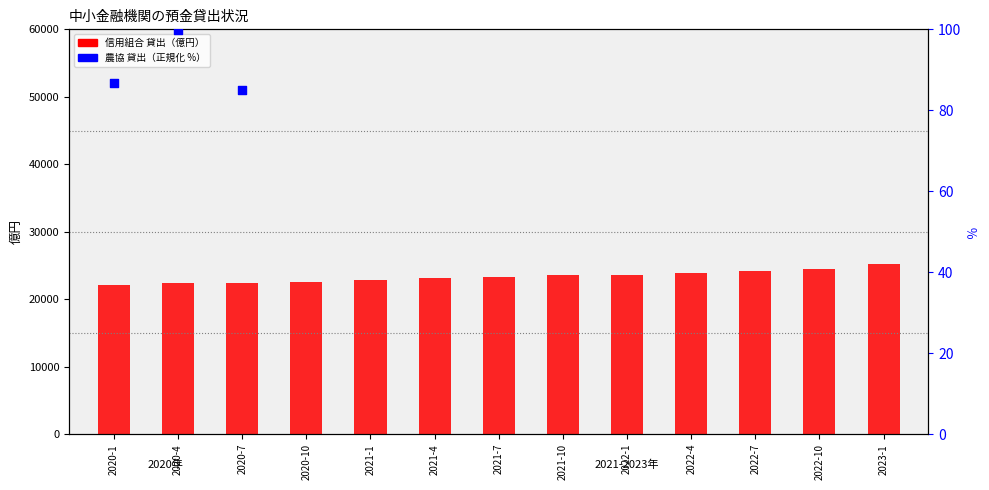

At how many categories does at least one series exceed 21993?

13